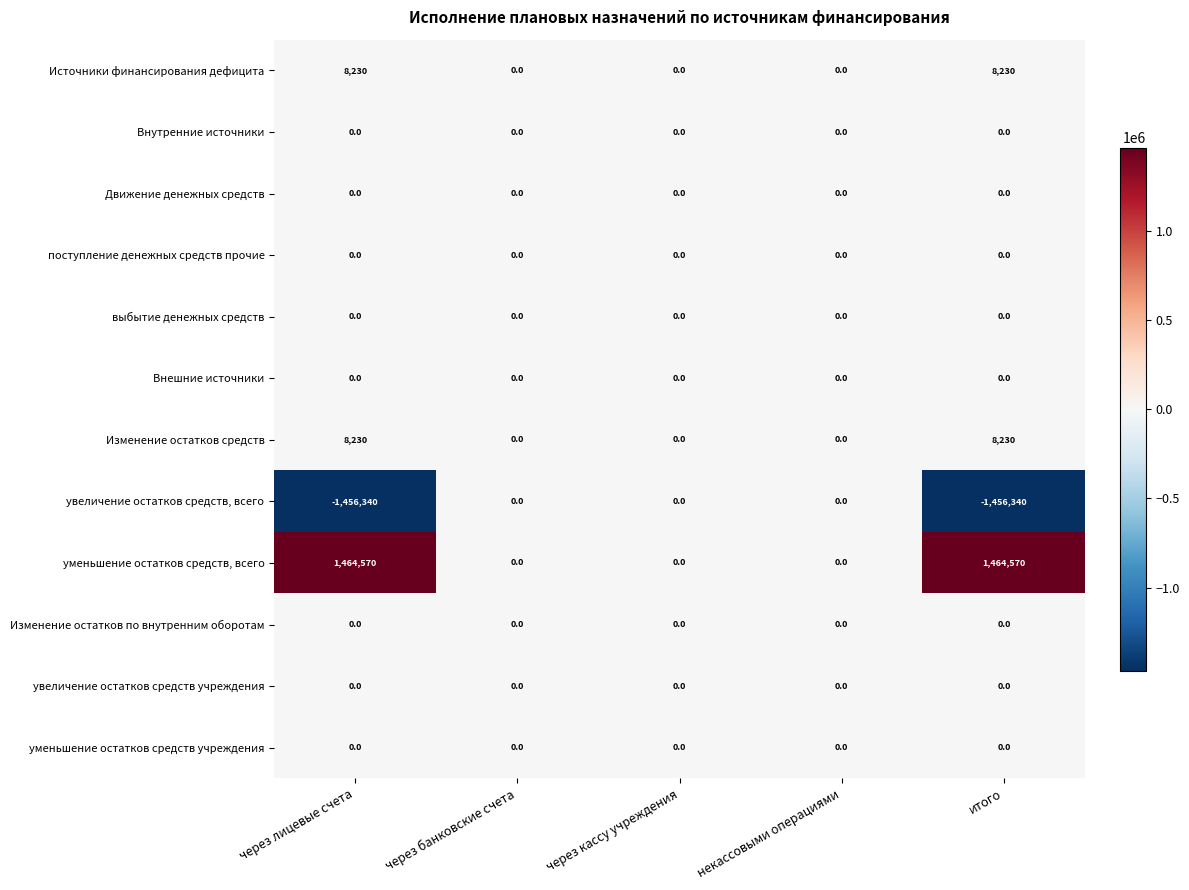

Which series has the largest total across all categories?

уменьшение остатков средств, всего